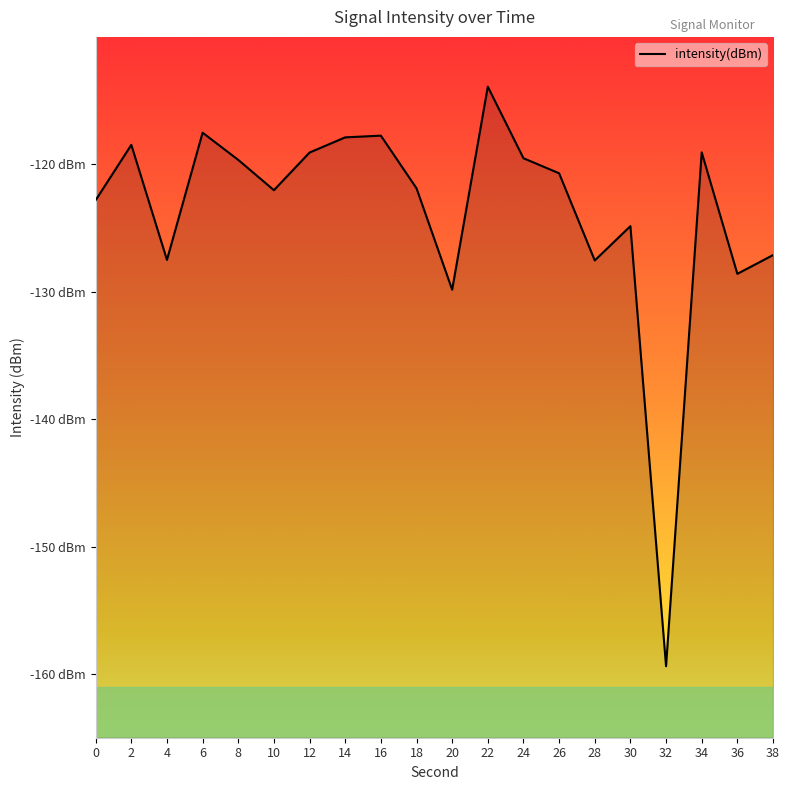

Reading left to right, what are all the values shown in this chart?

0=-122.8	2=-118.5	4=-127.5	6=-117.5	8=-119.7	10=-122.0	12=-119.1	14=-117.9	16=-117.8	18=-121.9	20=-129.8	22=-113.9	24=-119.5	26=-120.7	28=-127.5	30=-124.9	32=-159.4	34=-119.1	36=-128.6	38=-127.1